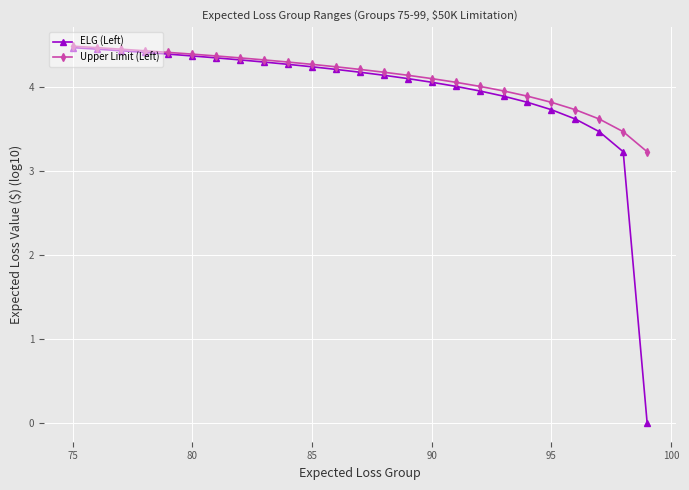

The Upper Limit (Left) series shows 6.7 at 85. True or false?

False